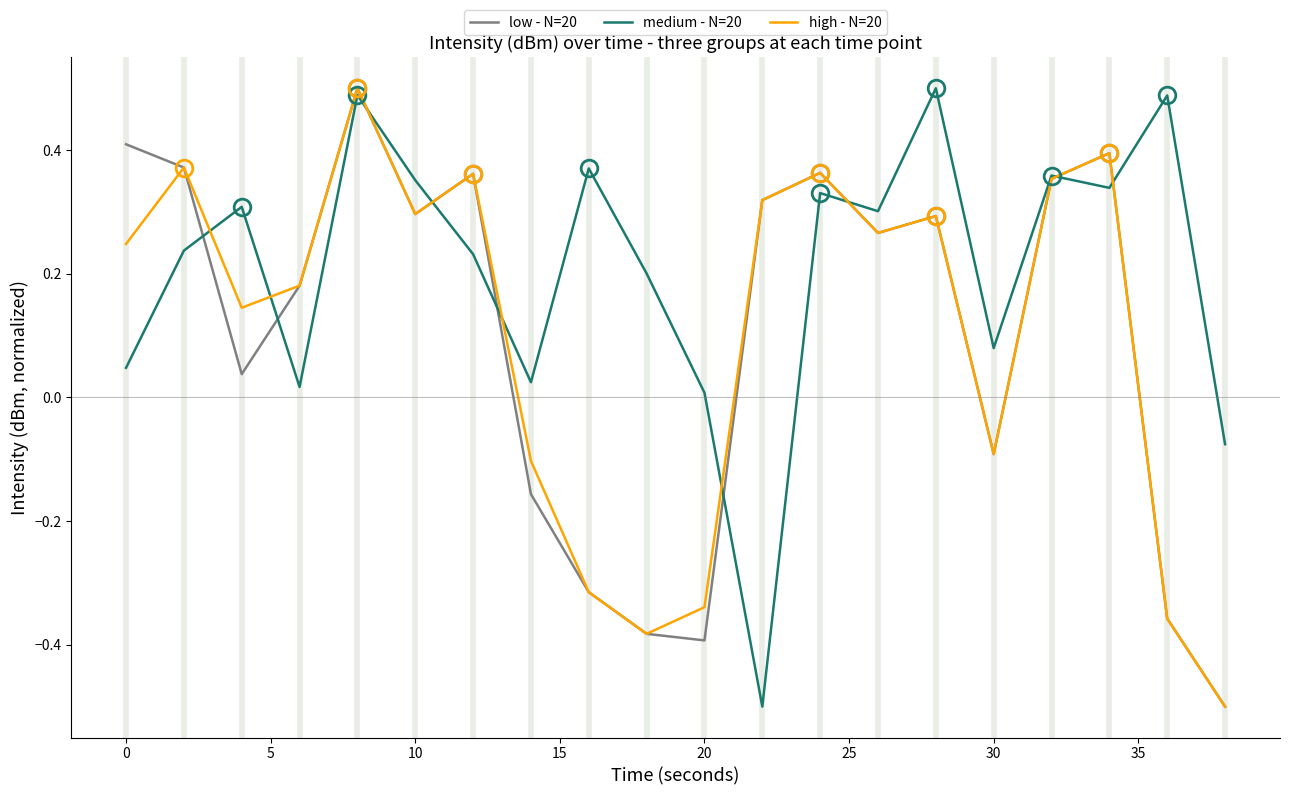

Which series has the largest total across all categories?

medium - N=20